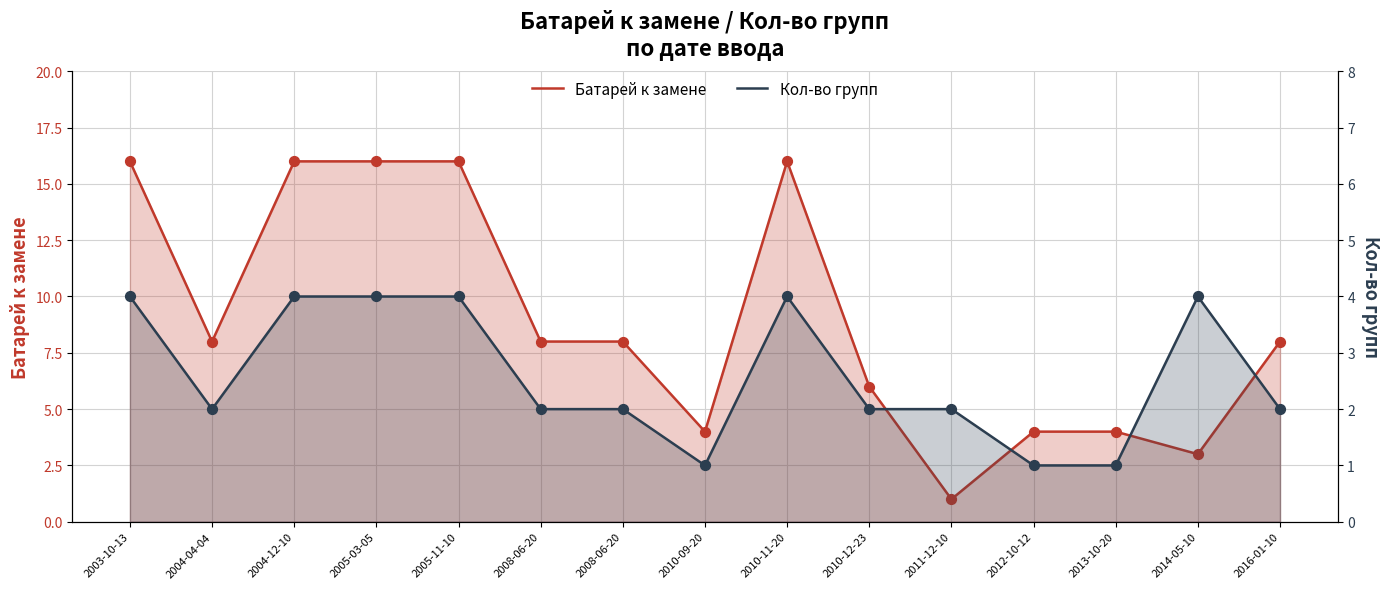

At which category is the sum across all series the highest?

2003-10-13